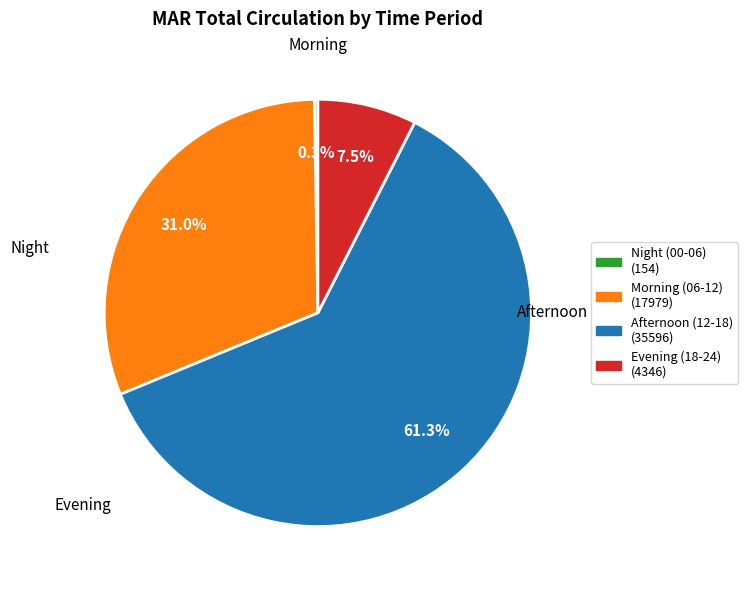

Does any single category account for the majority?

Yes